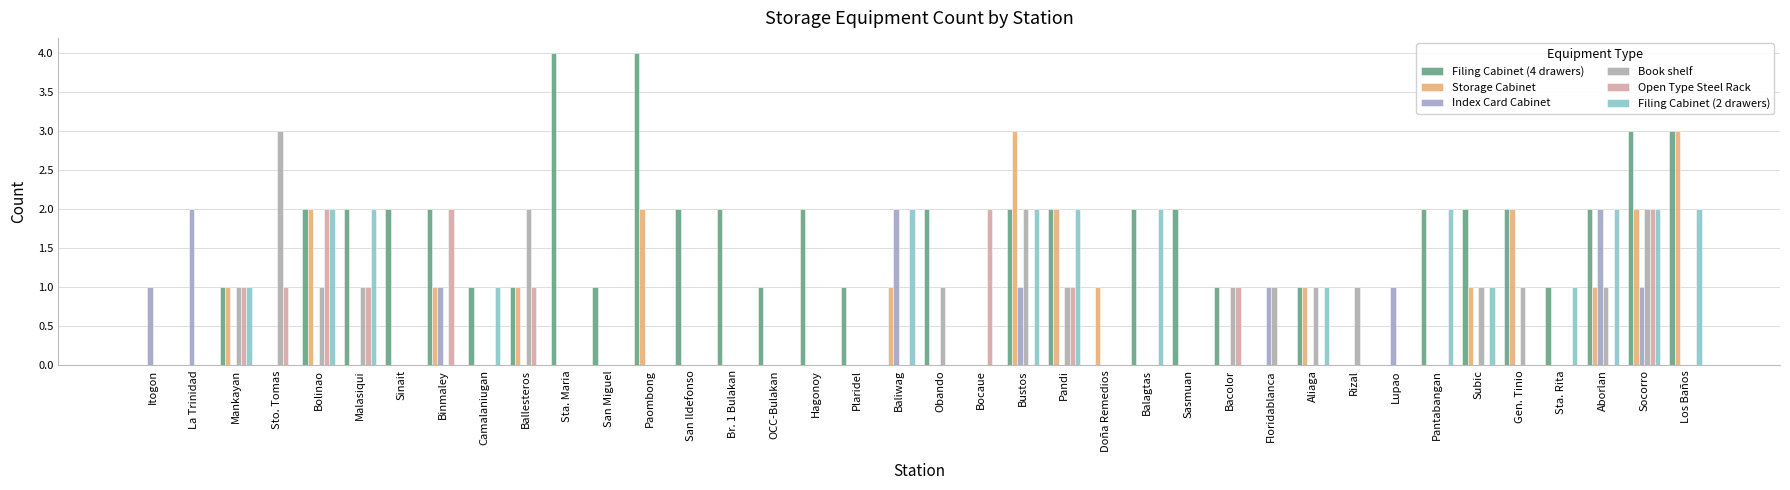

Rank the series at Plaridel from lowest to highest value.

Storage Cabinet, Index Card Cabinet, Book shelf, Open Type Steel Rack, Filing Cabinet (2 drawers), Filing Cabinet (4 drawers)